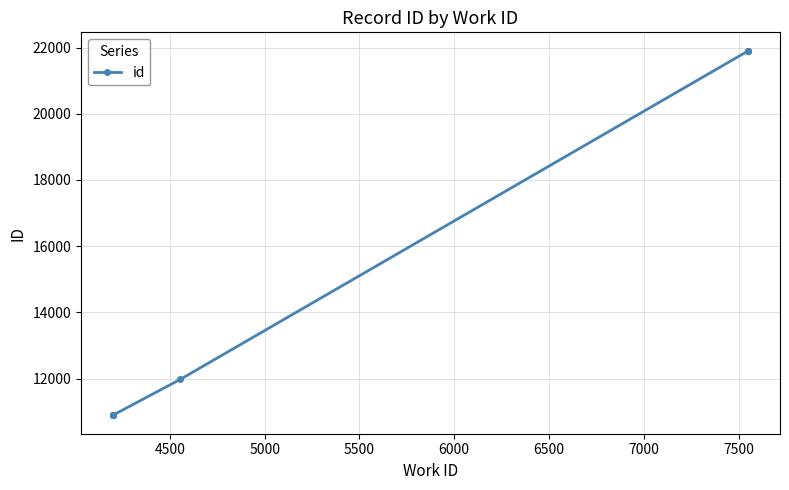

Which category has the highest value across all series?

7500